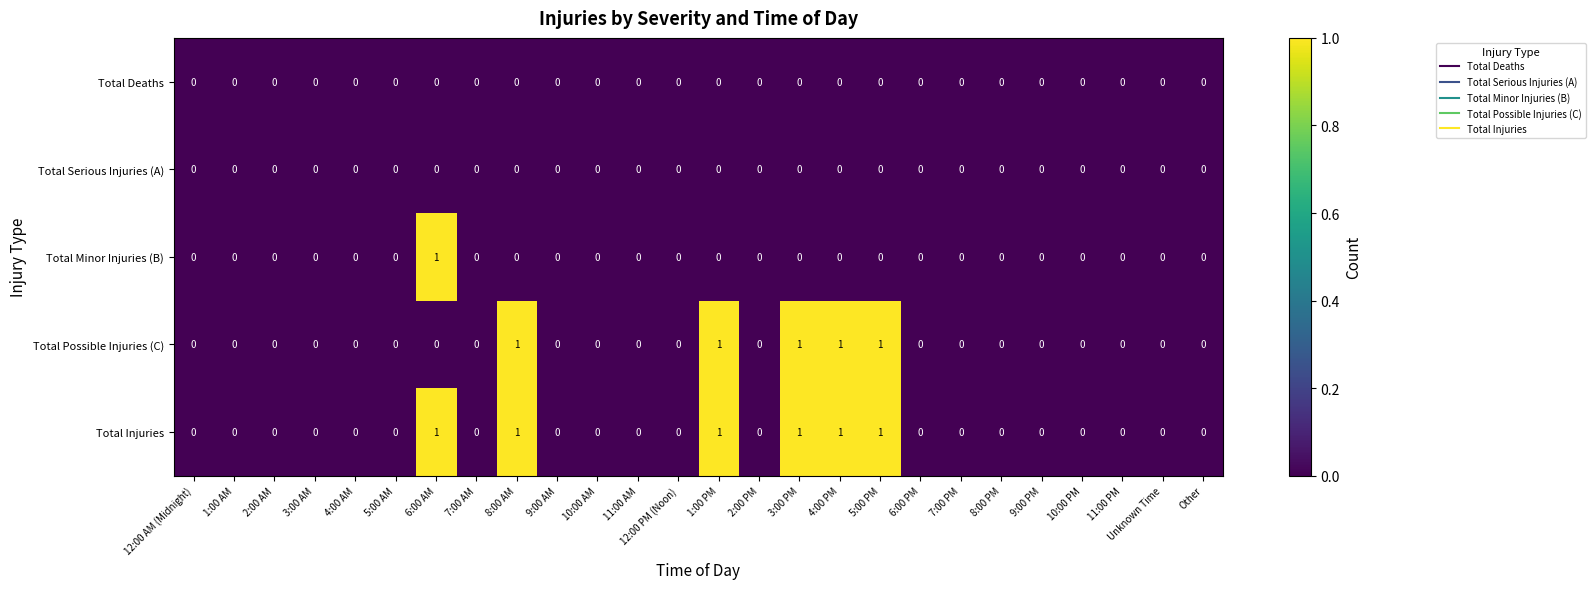

Count the Total Possible Injuries (C) values in the range 0 to 1.

26